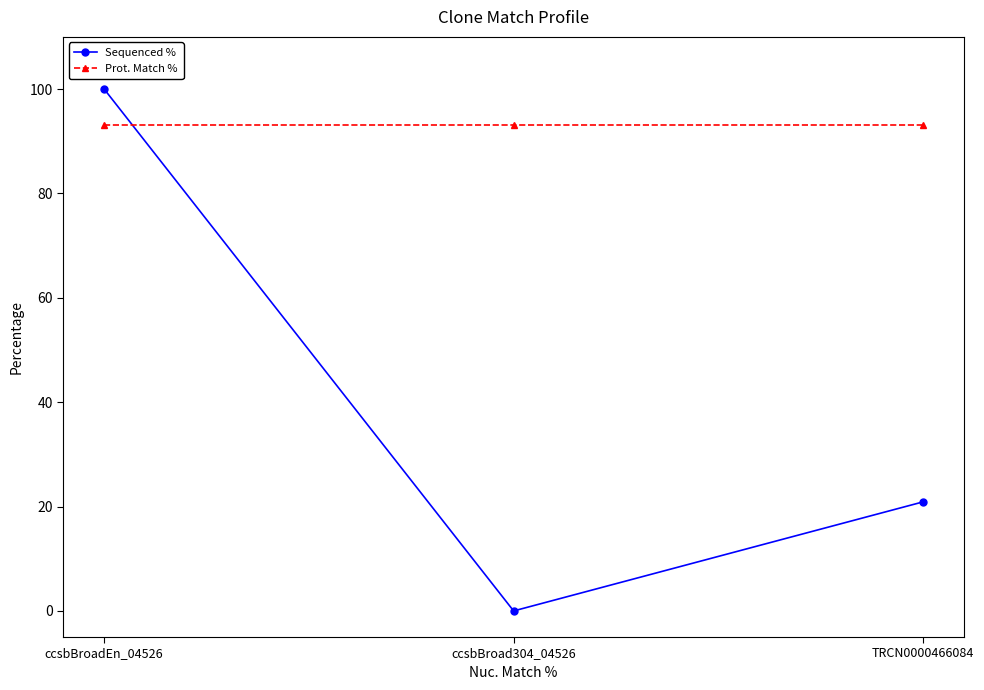

Which series has the largest total across all categories?

Prot. Match %